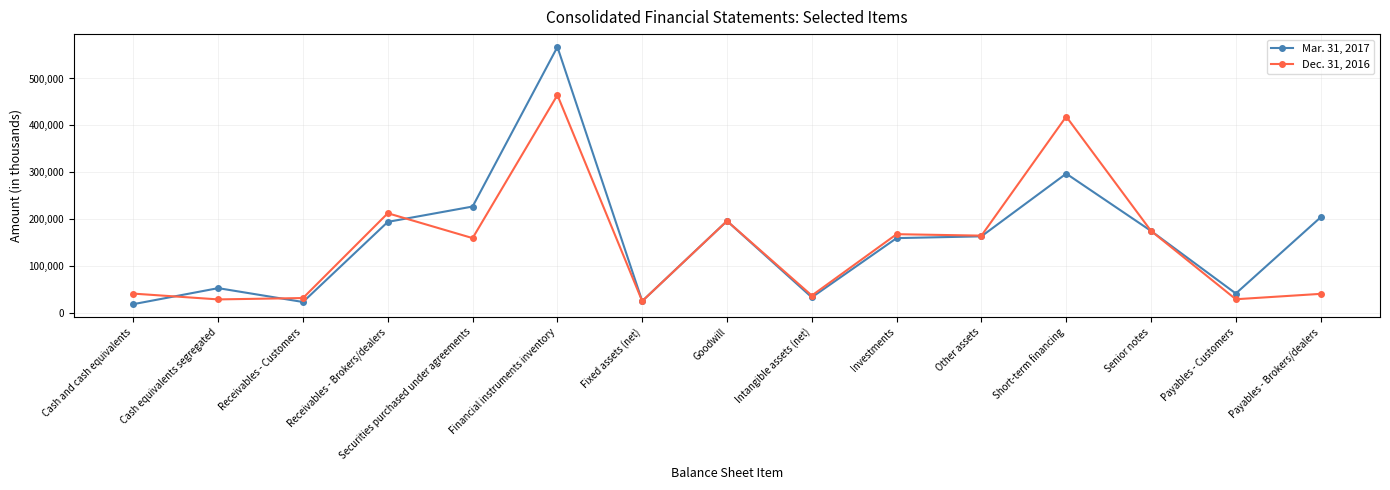

How many distinct data groups are displayed?

2